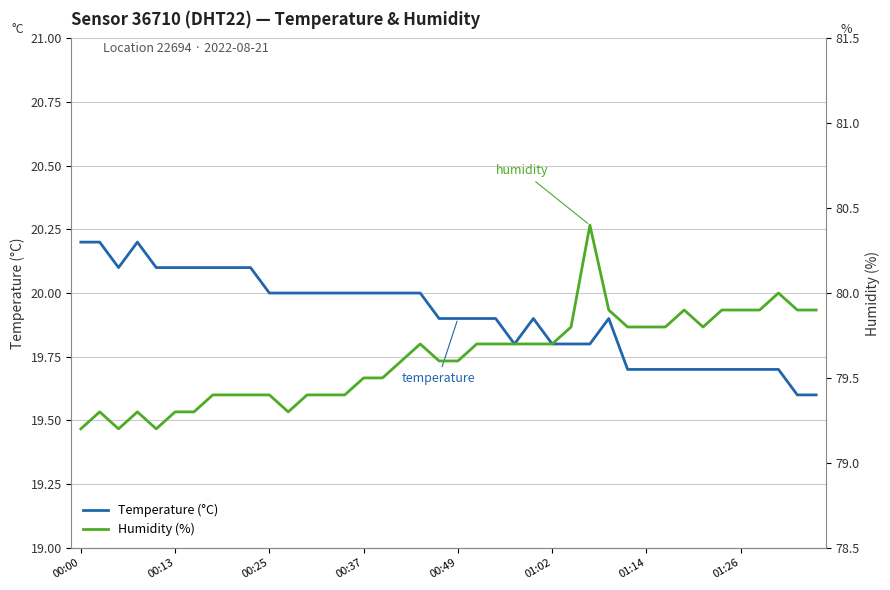

What is the difference between the maximum and minimum values in the humidity series?

1.2